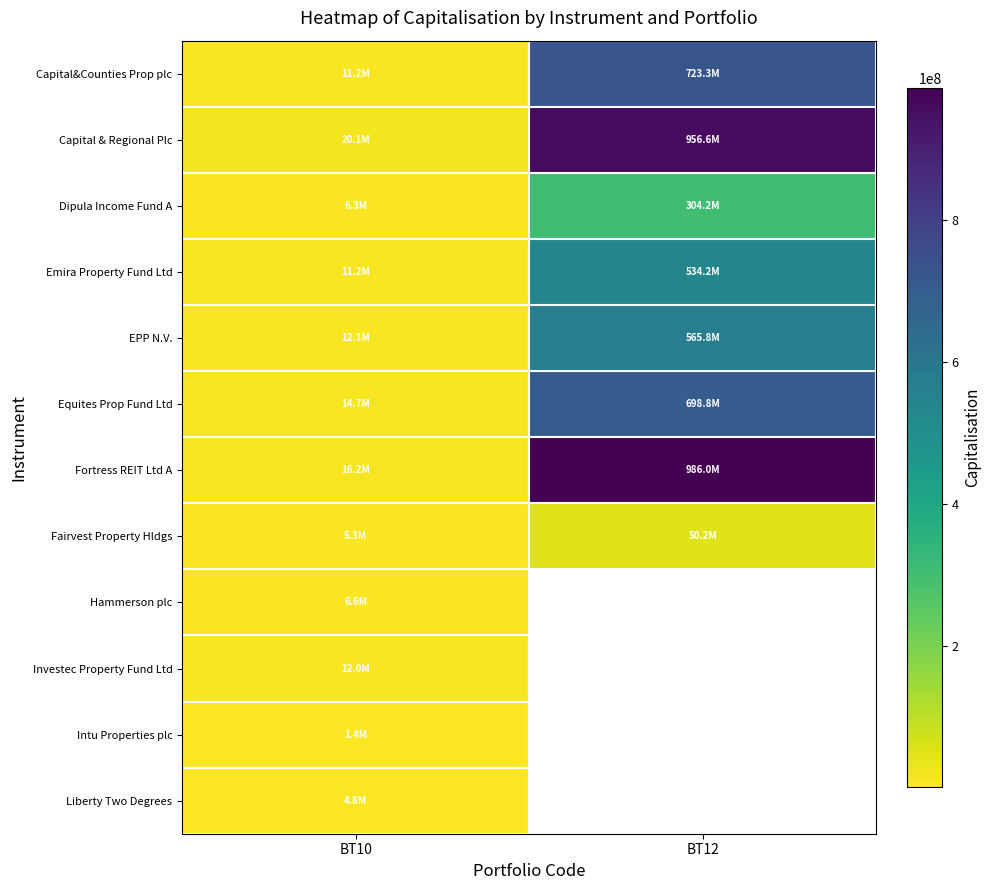

How many distinct data groups are displayed?

12